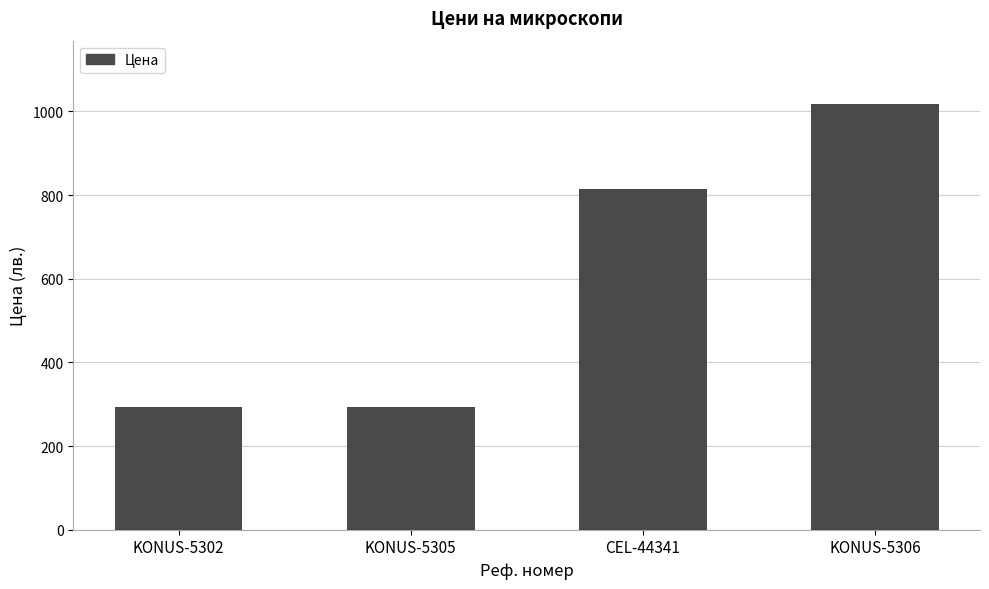

What is the sum of all values?

2419.1